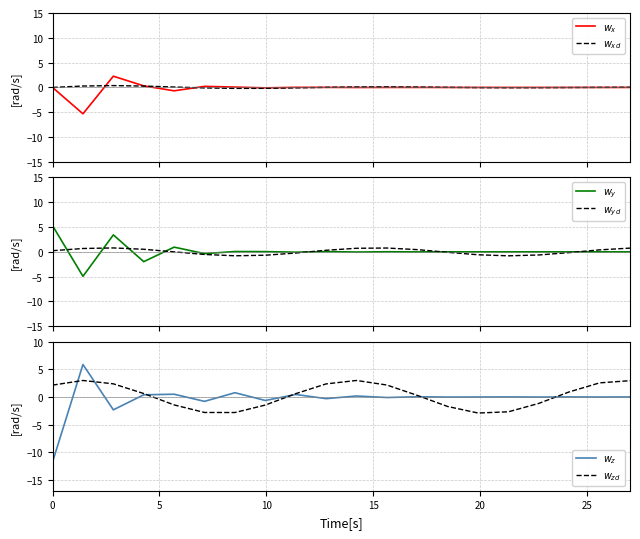

The $w_{yd}$ series shows -1.3 at 30. True or false?

False